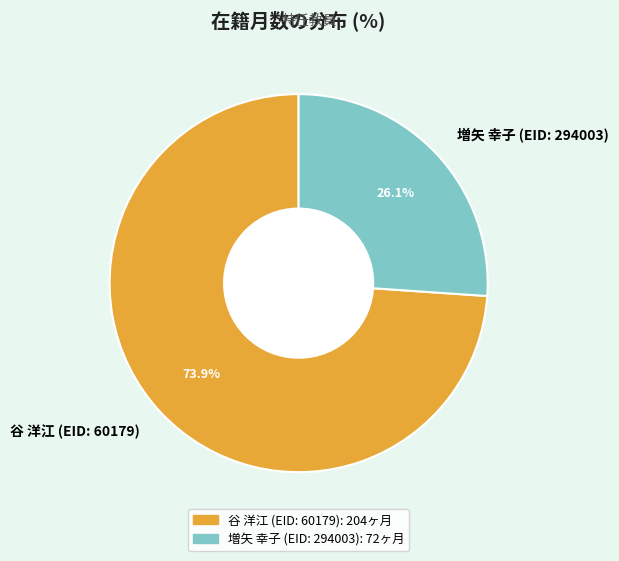

To the nearest percent, what is the difference between the 増矢 幸子 (EID: 294003) and 谷 洋江 (EID: 60179) slice percentages?

48%